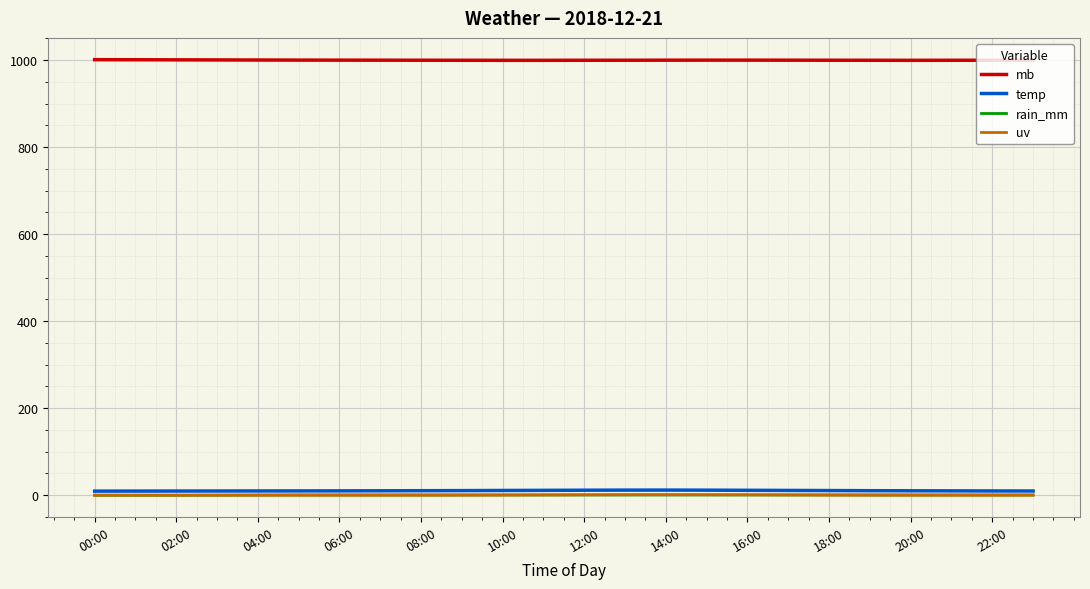

Does the chart have visible grid lines?

Yes